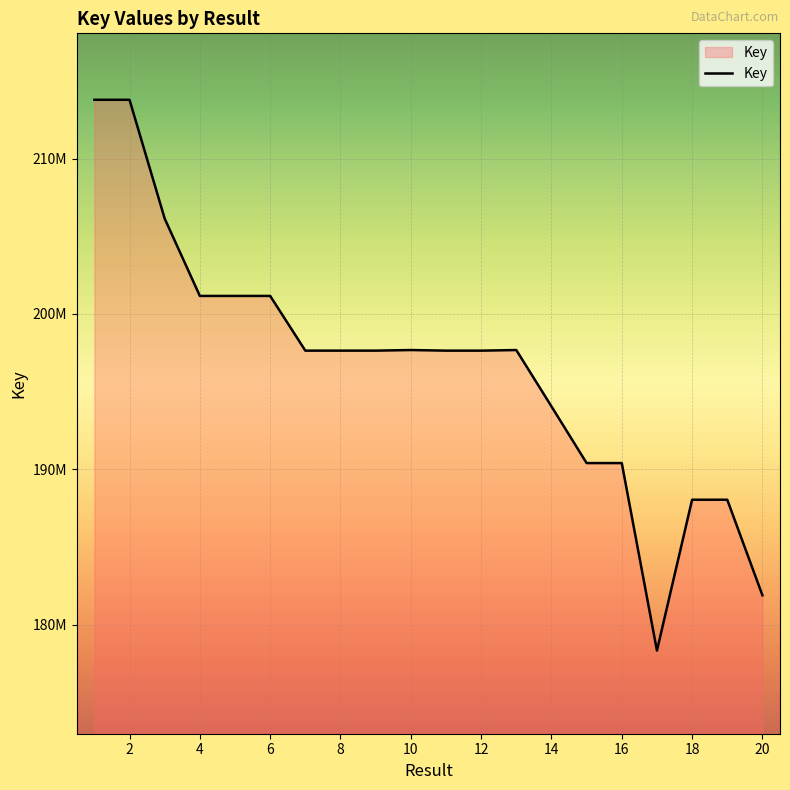

How many data points are less than 197640340?

10